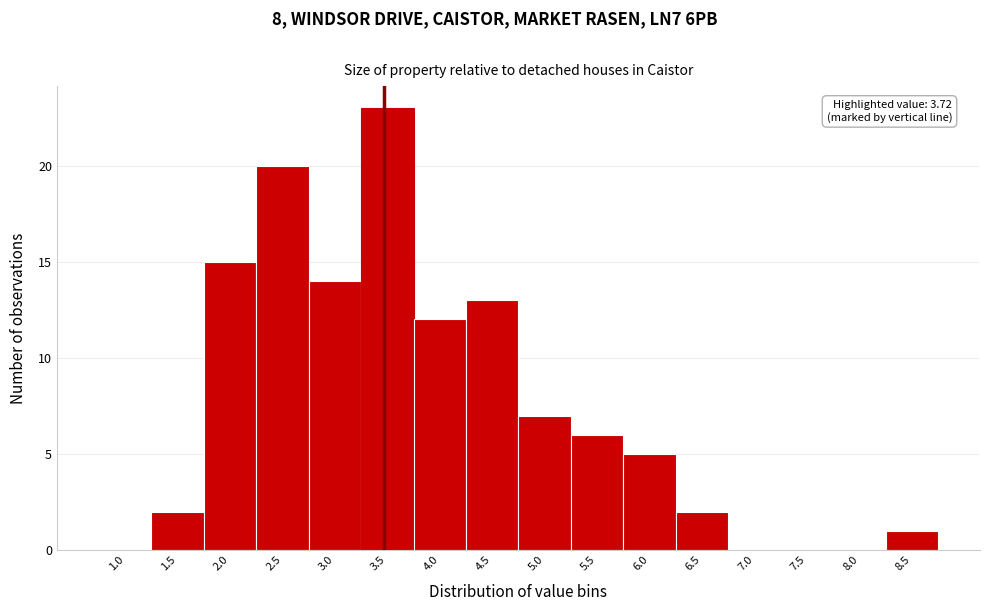

Reading left to right, list all the values displayed in this chart.

1.0=0	1.5=2	2.0=15	2.5=20	3.0=14	3.5=23	4.0=12	4.5=13	5.0=7	5.5=6	6.0=5	6.5=2	7.0=0	7.5=0	8.0=0	8.5=1